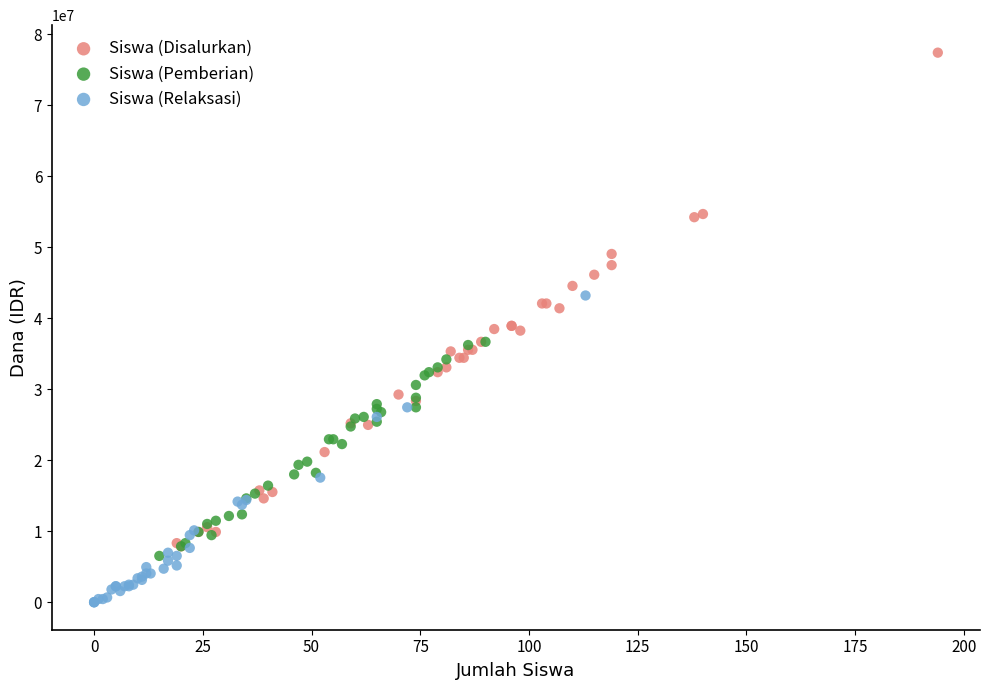

Which series has the largest Y range (max minus min)?

Siswa (Disalurkan)